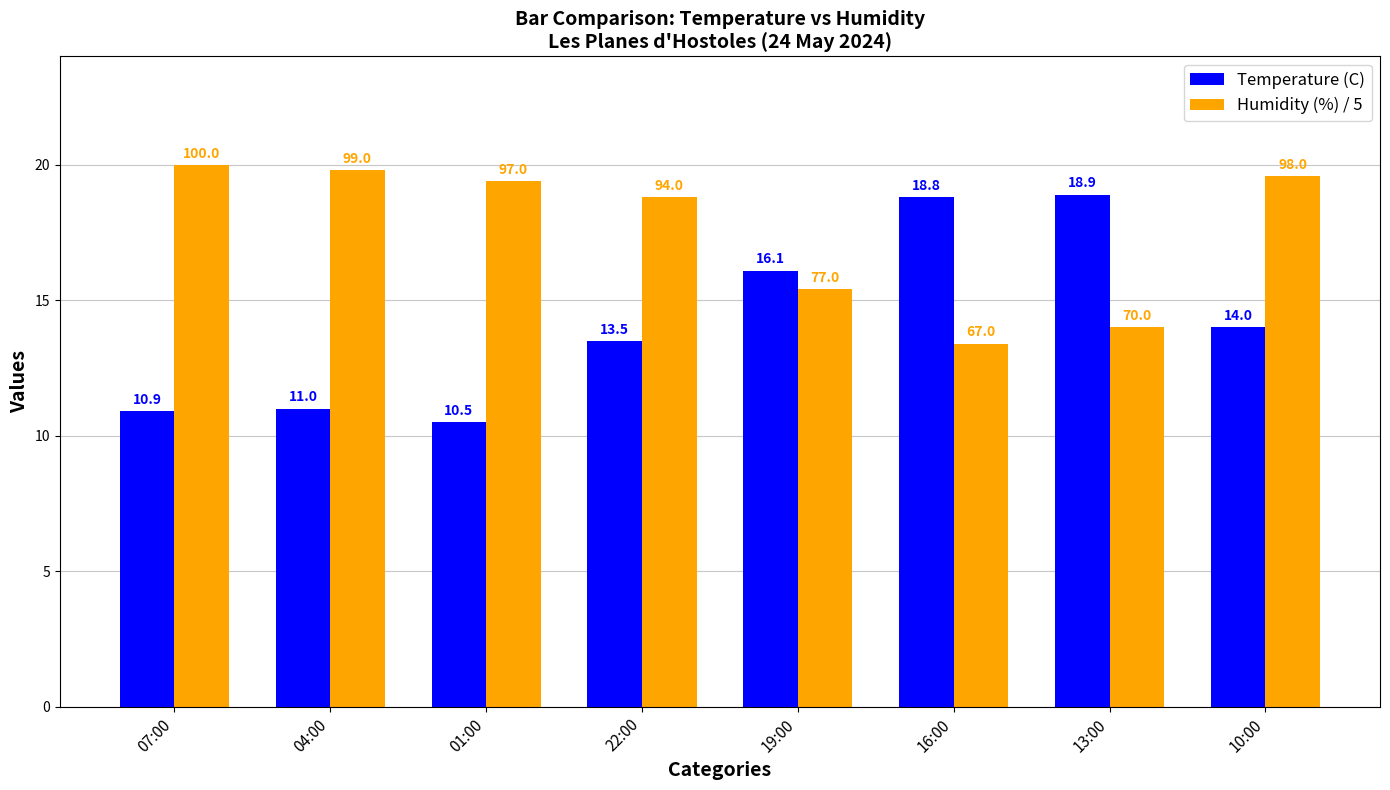

How many data points in Temperature (C) are less than 14?

4